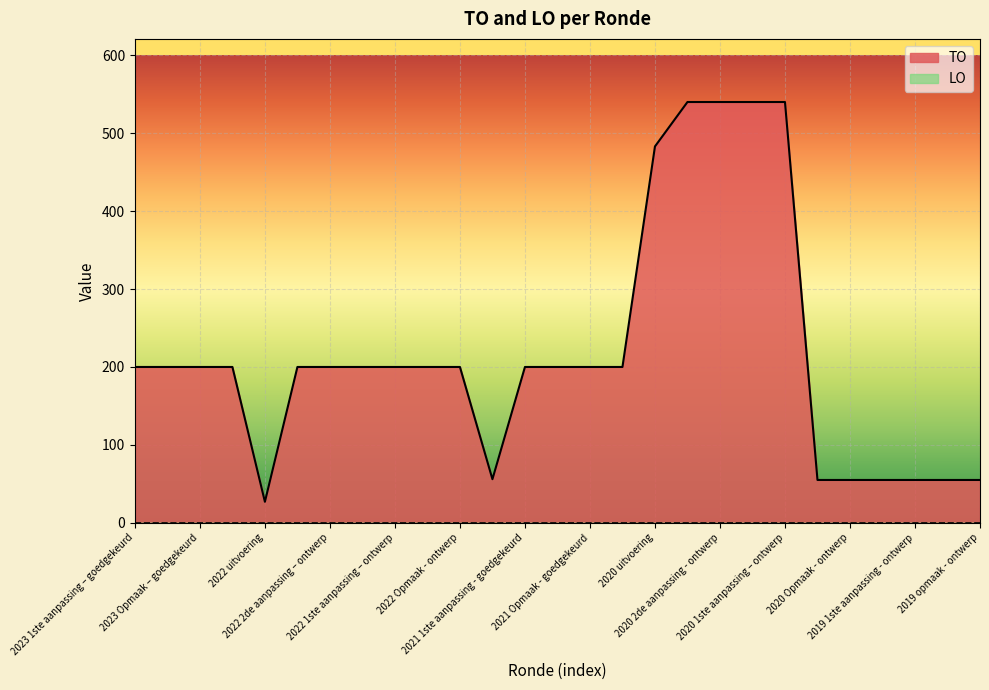

At which label does the data first exceed 200?

2020 uitvoering